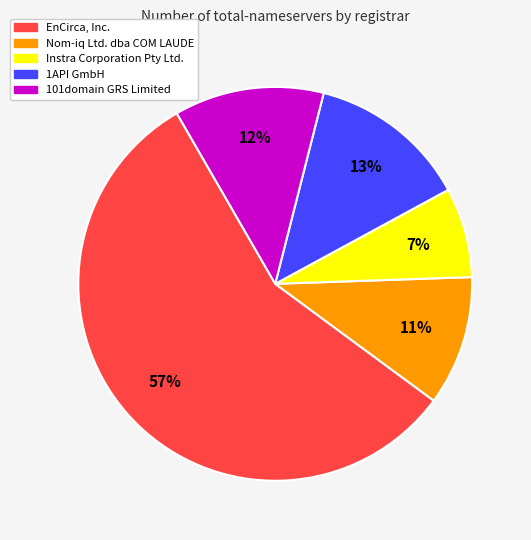

Which slice is the largest?

EnCirca, Inc.